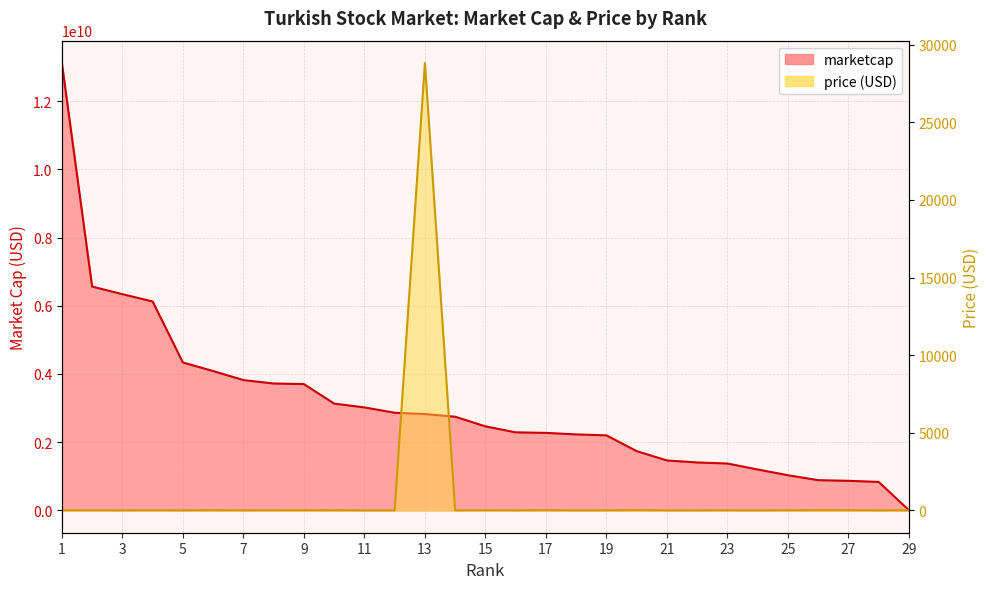

List the series in order of their overall mean, highest first.

marketcap, price (USD)